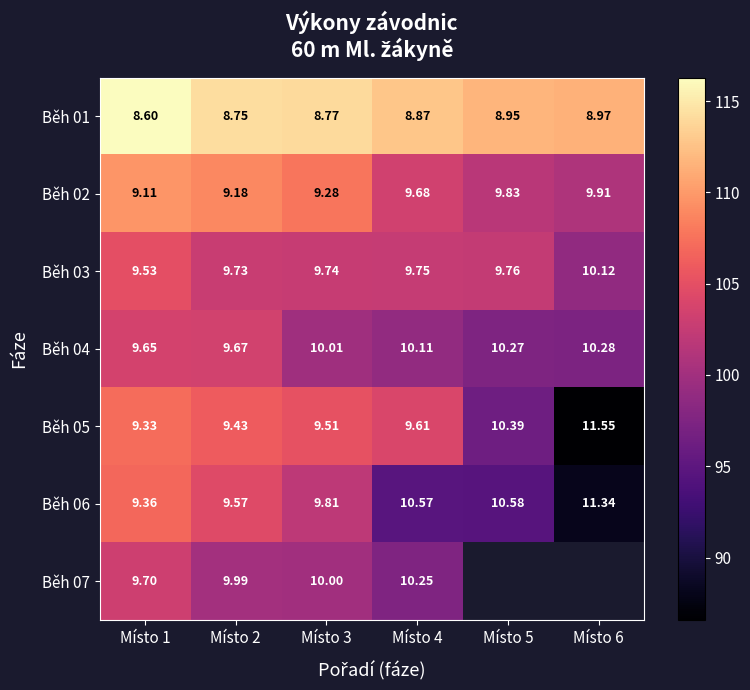

Which category has the highest value across all series?

Místo 1